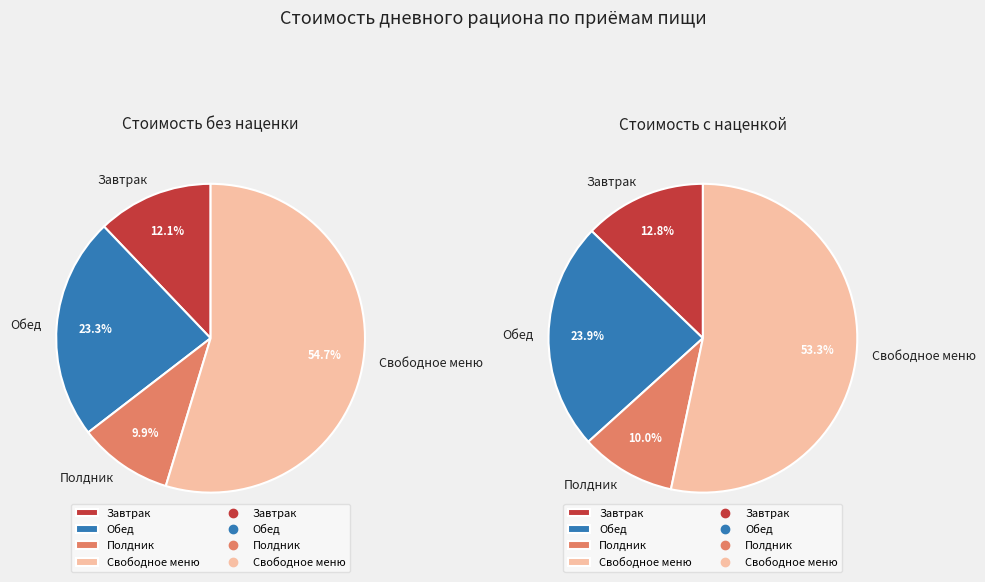

What percentage is the Свободное меню slice, to the nearest percent?

55%